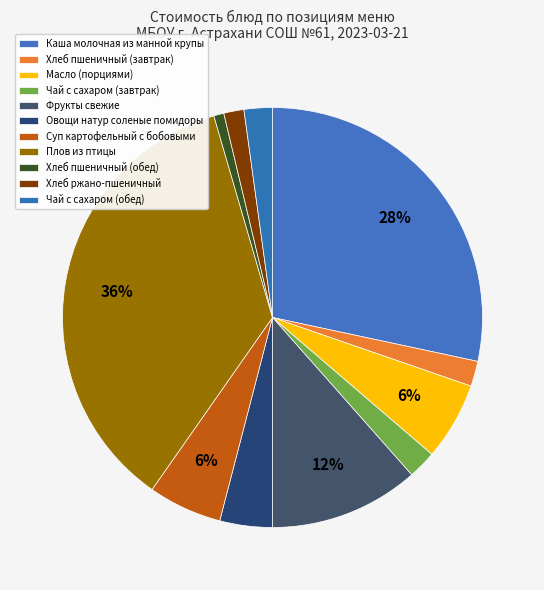

How many segments does this pie chart have?

11